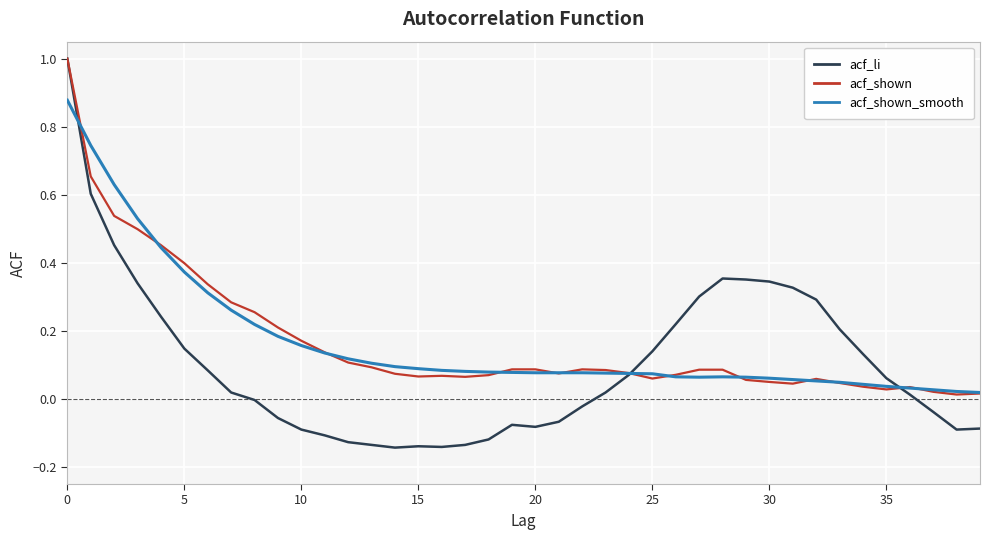

At how many categories does at least one series exceed 0?

40